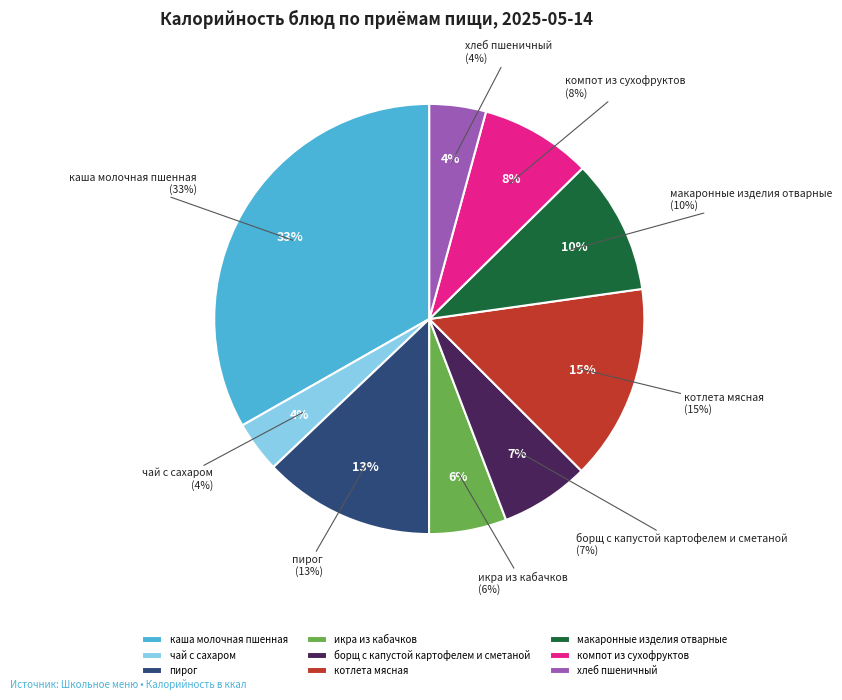

Count the number of slices in the pie.

9